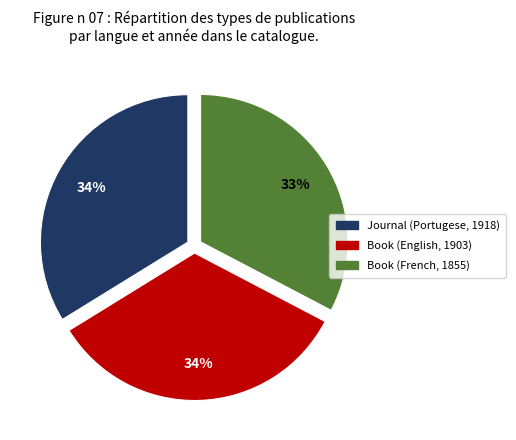

To the nearest percent, what portion does Book (English, 1903) represent?

34%